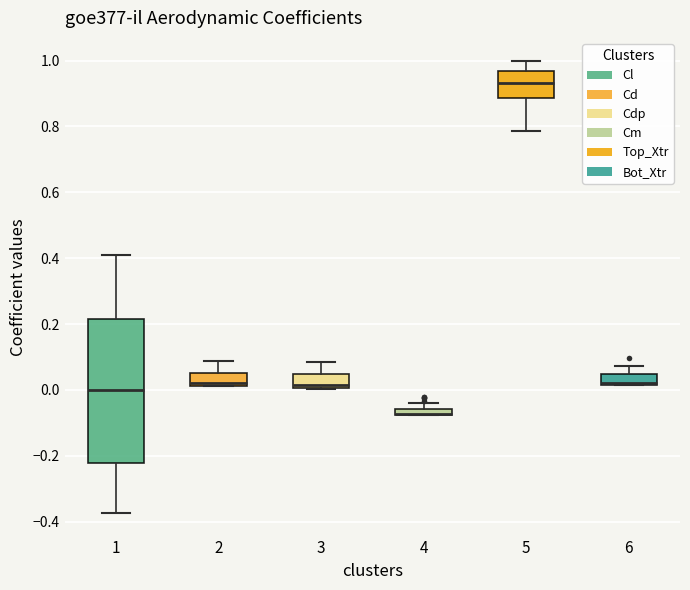

Where is the upper edge of the box at x = 3 on the y-axis? The values are not printed on the chart, so give them approximately, as read against the axis.

0.04